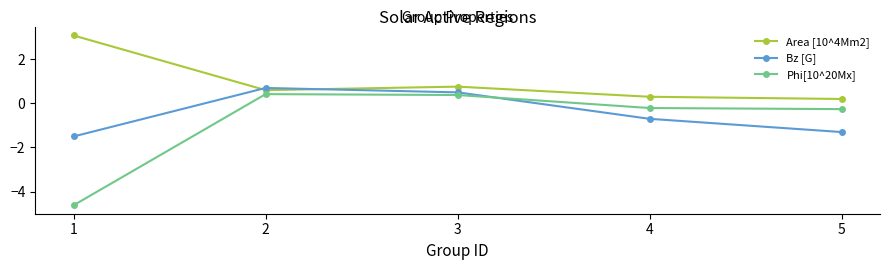

The Bz [G] series shows 0.1 at 2. True or false?

False